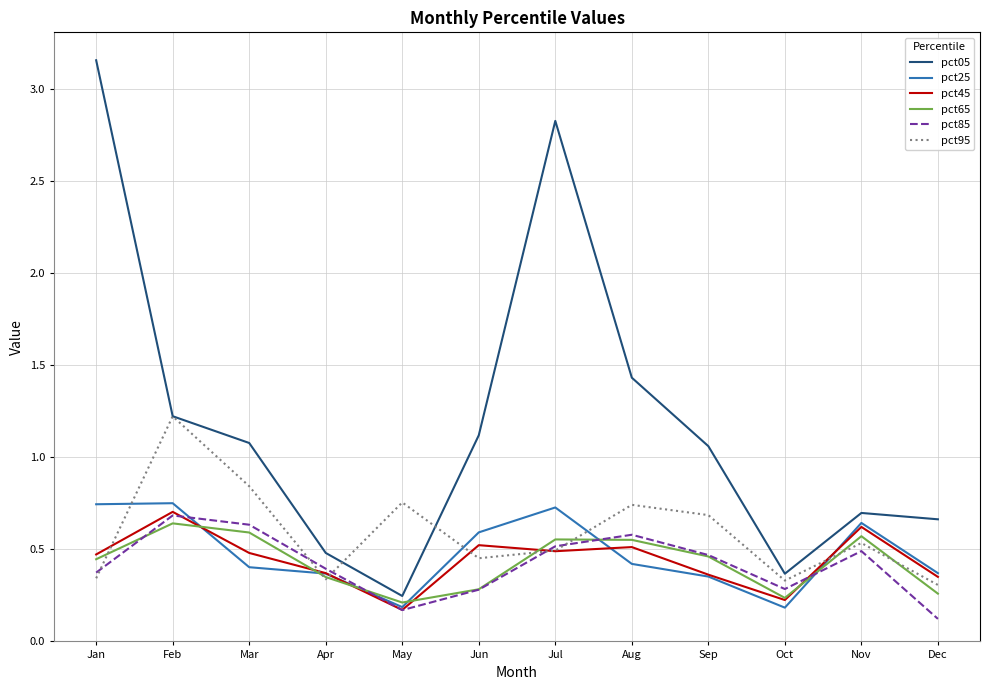

At which category does the chart reach its minimum across all series?

Dec